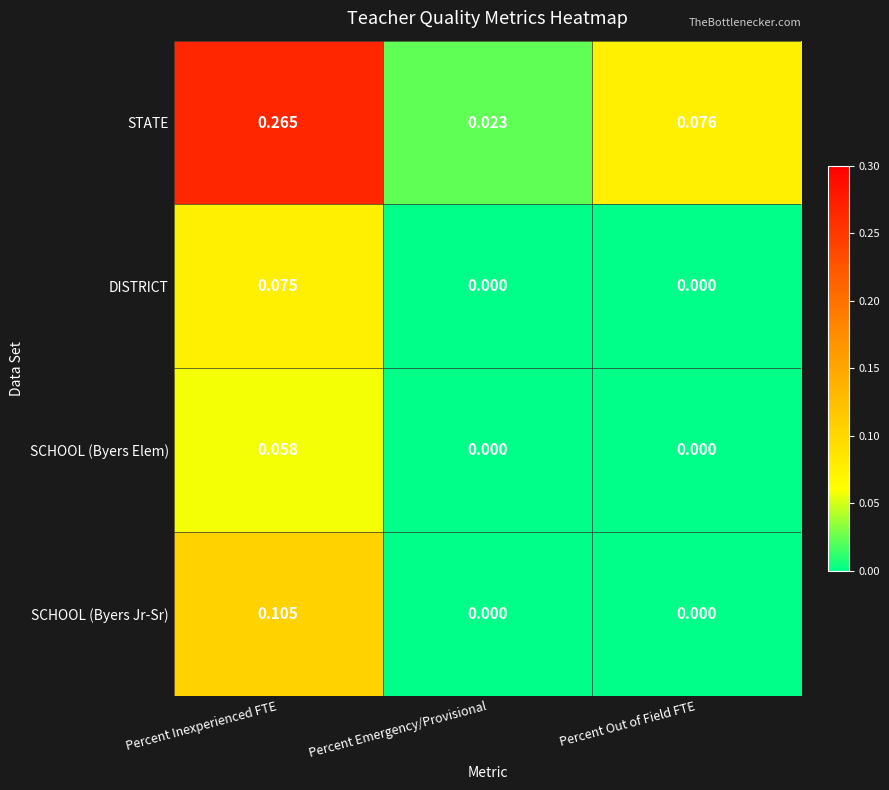

Which series has the largest total across all categories?

STATE